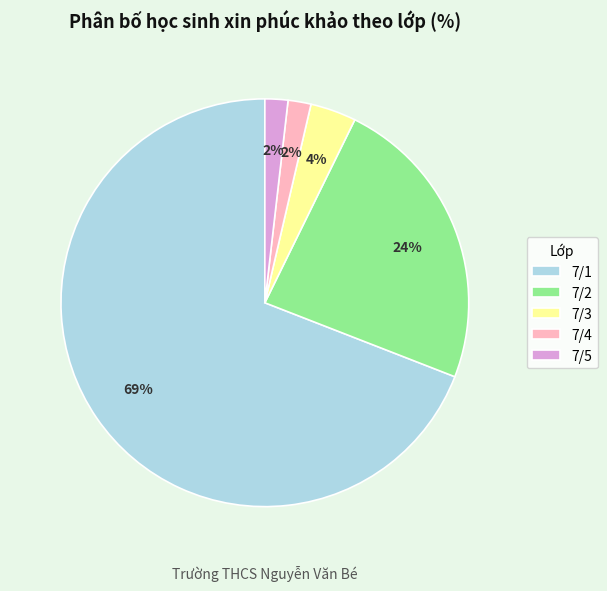

How many segments does this pie chart have?

5